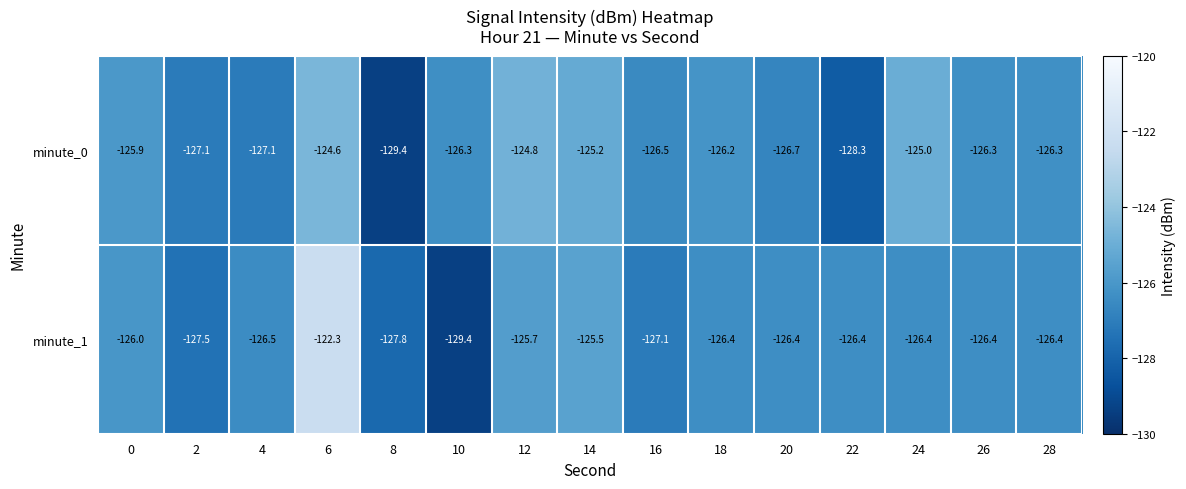

Which series has the largest total across all categories?

minute_0